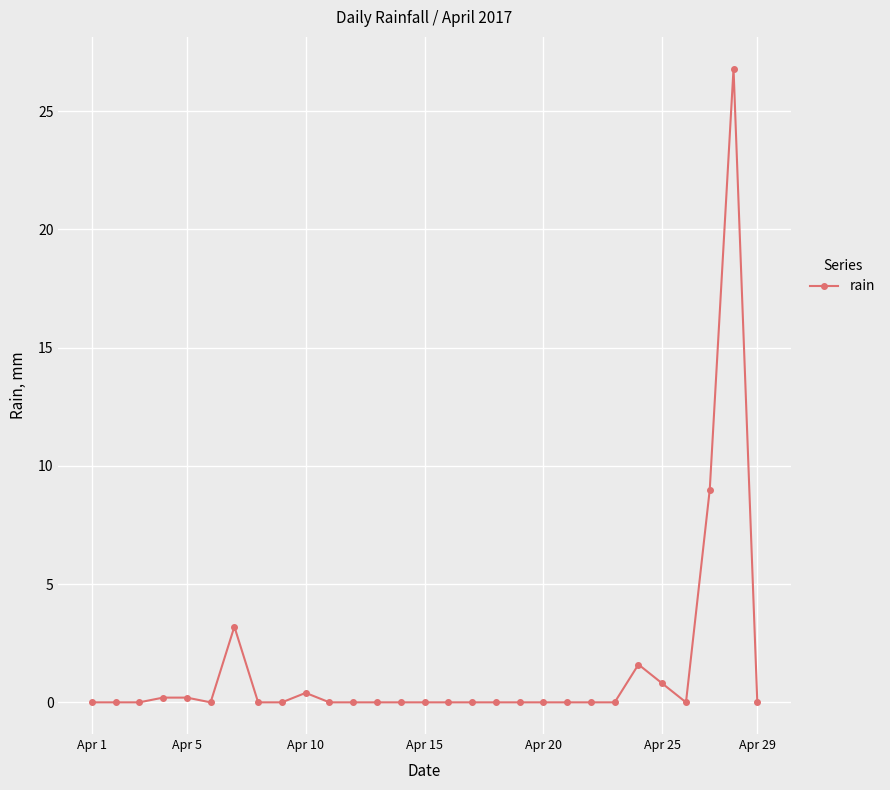

True or false: the data has more than 2 interior local peaks.

True